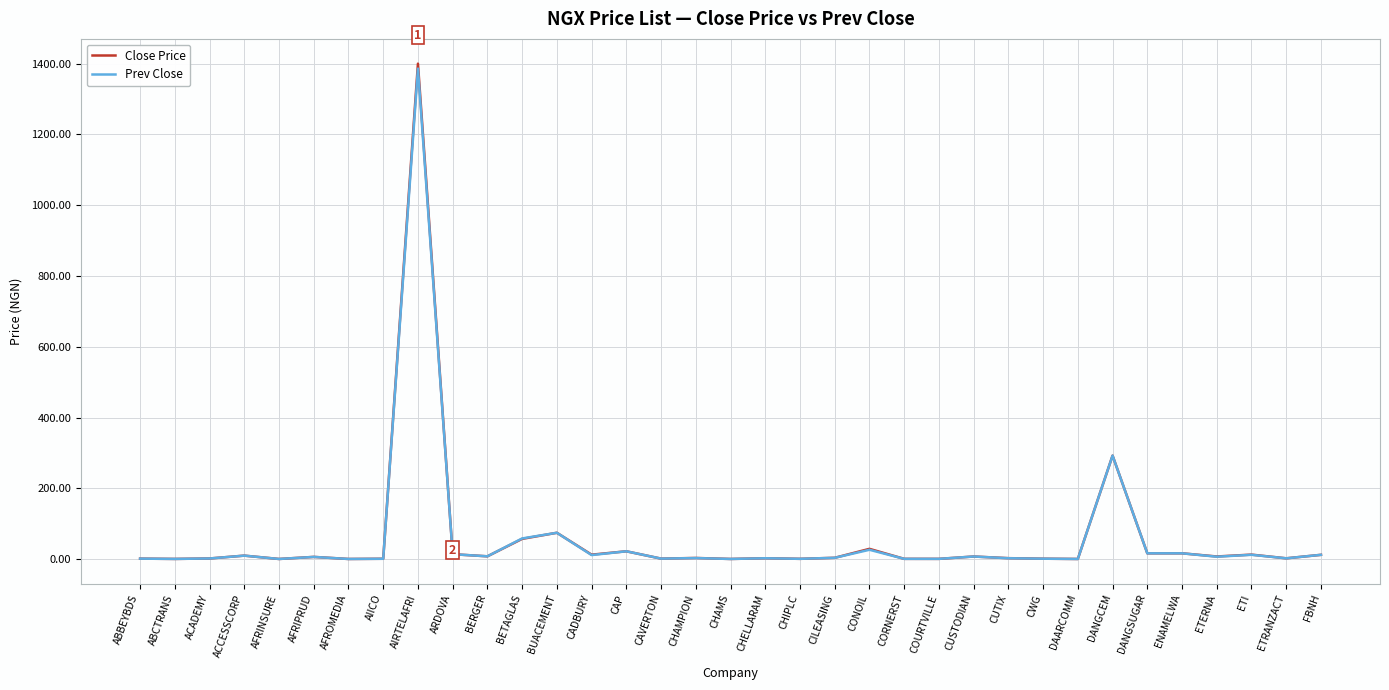

Which series has the widest spread of values?

Close Price